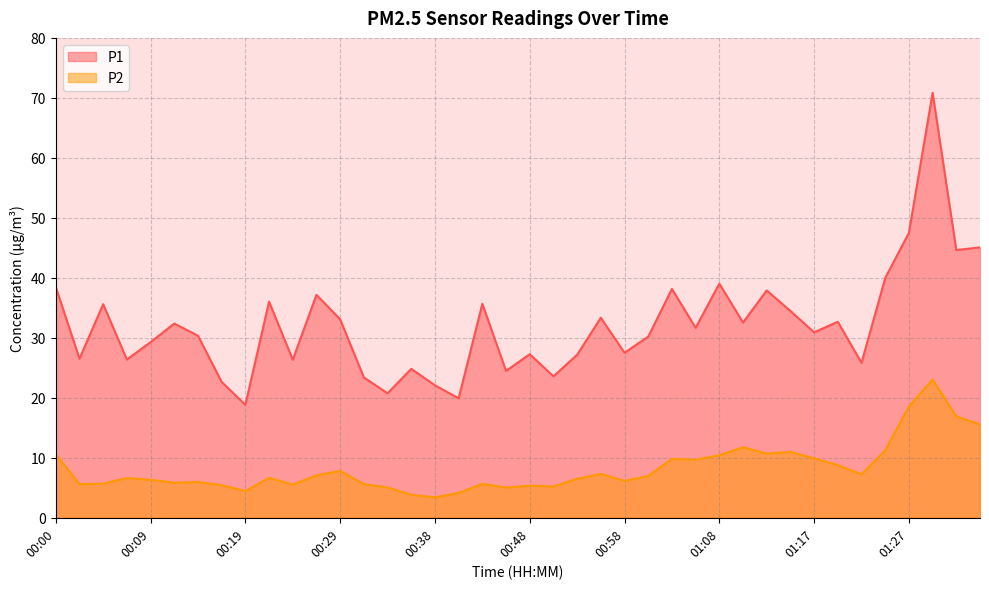

At which category does P1 reach its first local valley?

00:02